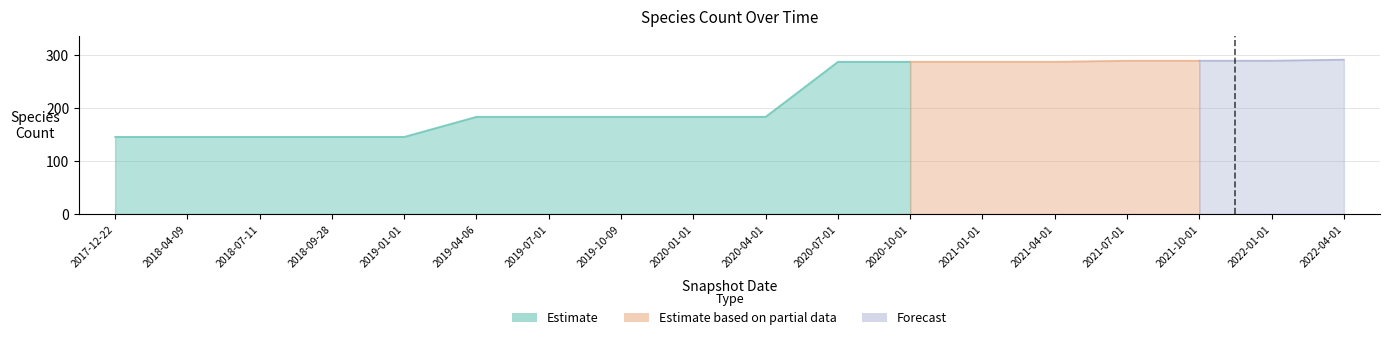

What is the value of the 4th point from the left?

146